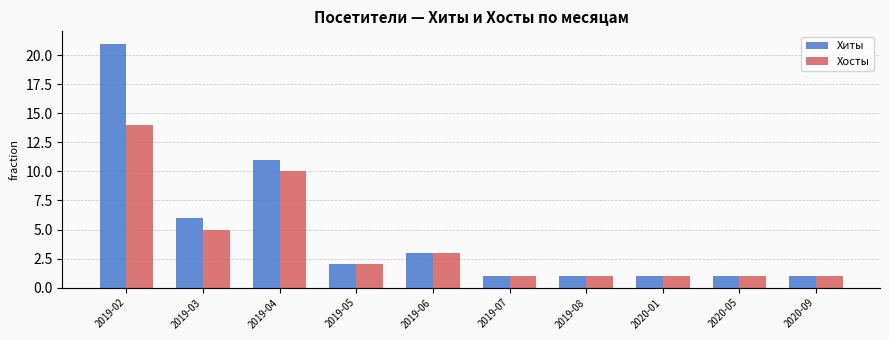

Read the Хиты value at 2019-04, to the nearest 10.

10